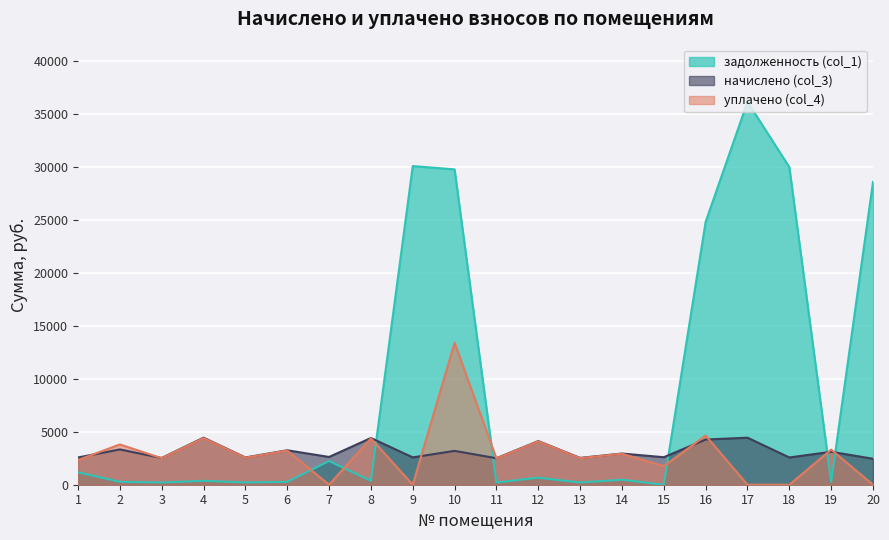

At which category does начислено (col_3) reach its first local peak?

2